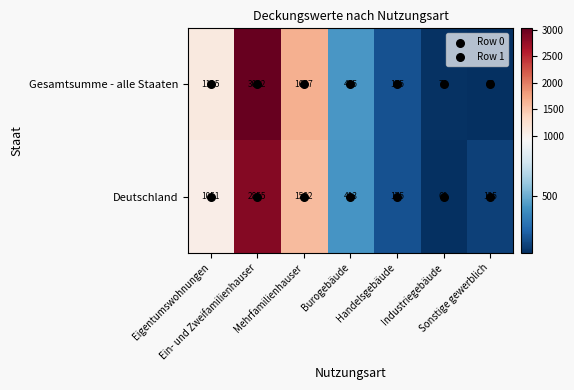

Which series has the widest spread of values?

Gesamtsumme - alle Staaten